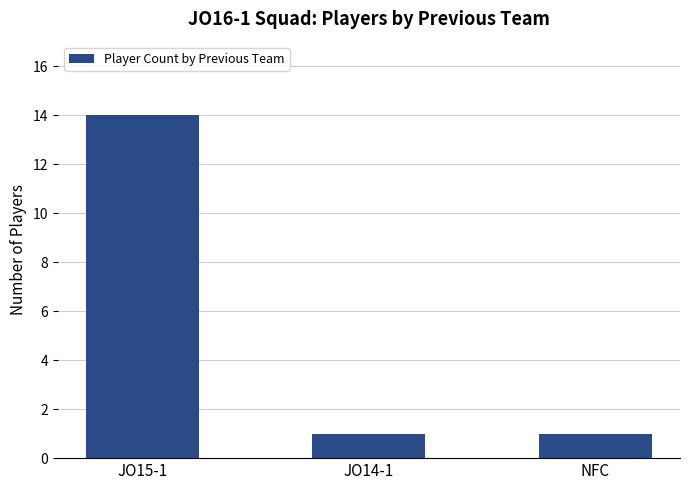

What is the maximum value shown in the chart?

14